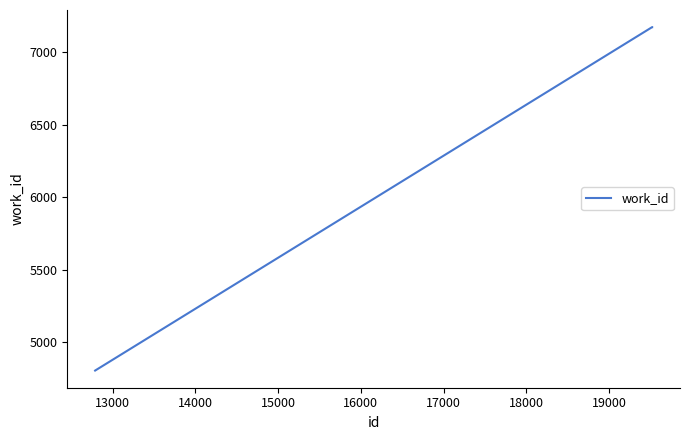

What is the minimum value shown in the chart?

4802